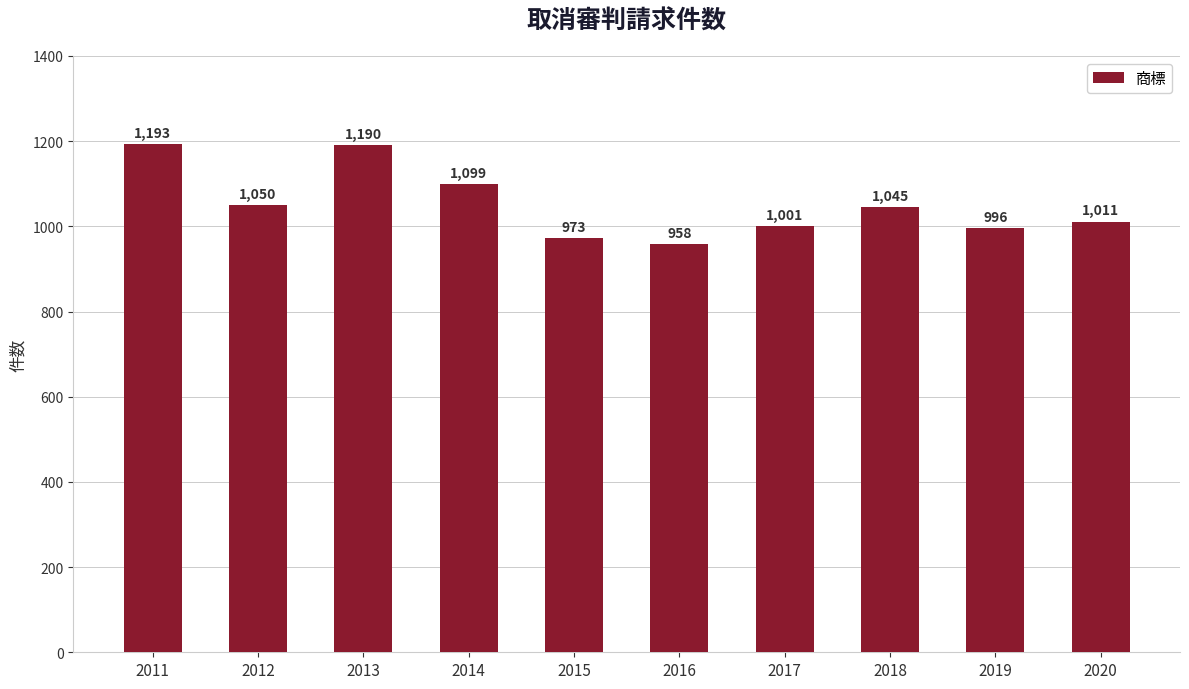

What is the change in value from 2017 to 2020?

+10